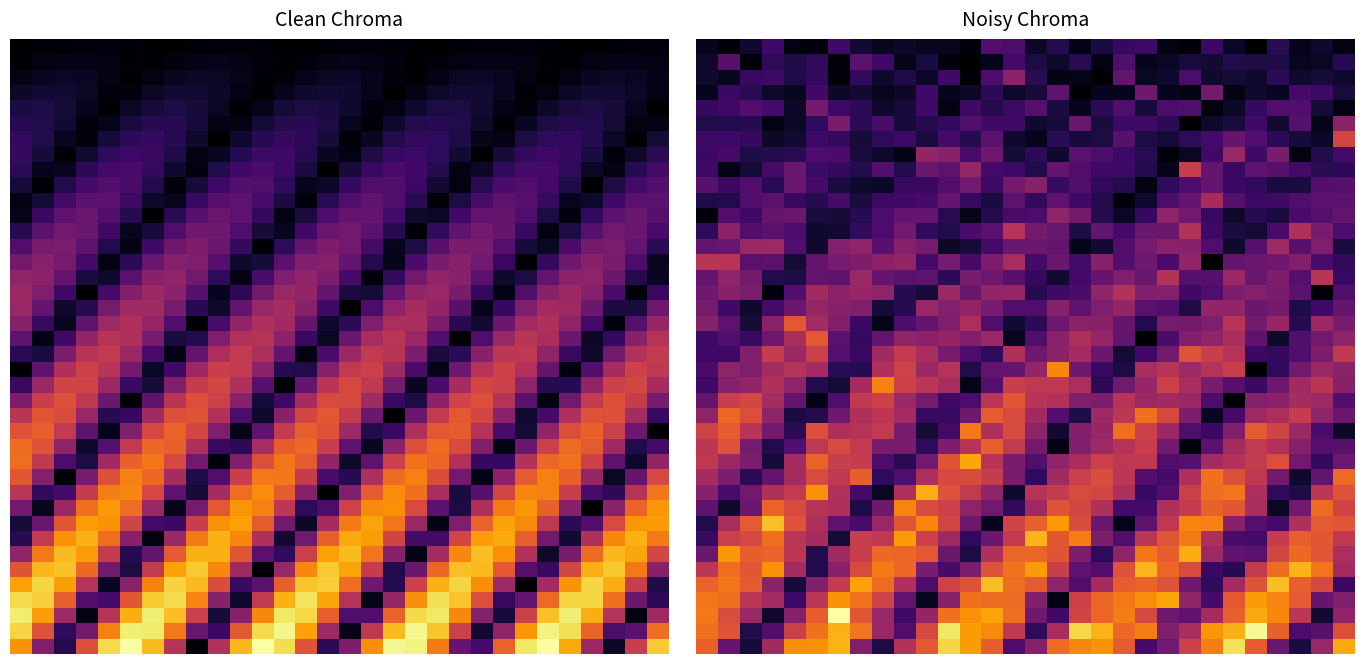

At how many categories does at least one series exceed 0?

30